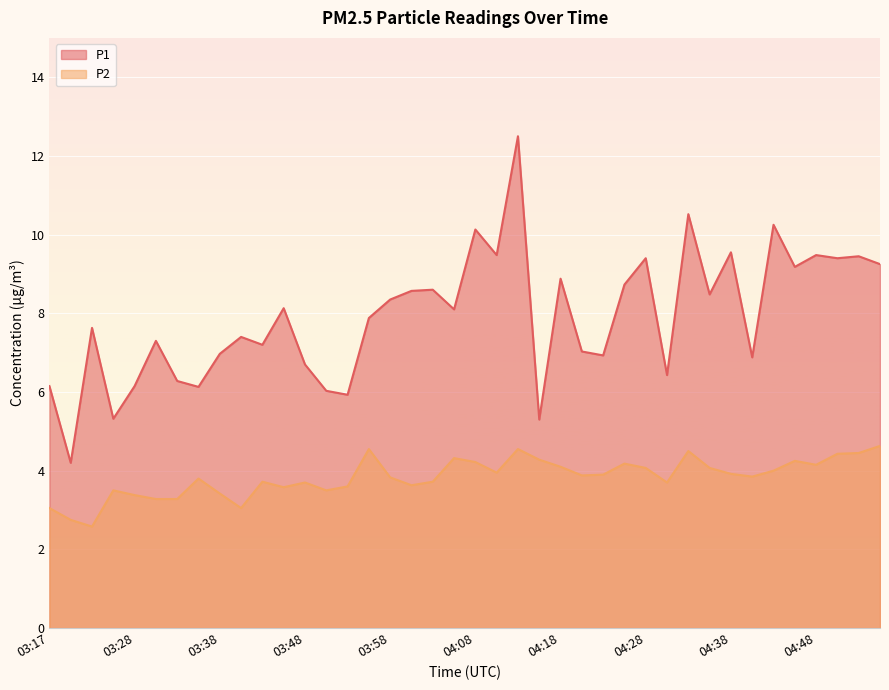

Reading left to right, list all the values displayed in this chart.

P1: 6.2	4.2	7.6	5.3	6.2	7.3	6.3	6.1	7.0	7.4	7.2	8.1	6.7	6.0	5.9	7.9	8.3	8.6	8.6	8.1	10.1	9.5	12.5	5.3	8.9	7.0	6.9	8.7	9.4	6.4	10.5	8.5	9.6	6.9	10.2	9.2	9.5	9.4	9.4	9.2
P2: 3.0	2.8	2.6	3.5	3.4	3.3	3.3	3.8	3.4	3.0	3.7	3.6	3.7	3.5	3.6	4.5	3.8	3.6	3.7	4.3	4.2	4.0	4.5	4.3	4.1	3.9	3.9	4.2	4.1	3.7	4.5	4.1	3.9	3.9	4.0	4.2	4.2	4.4	4.5	4.6